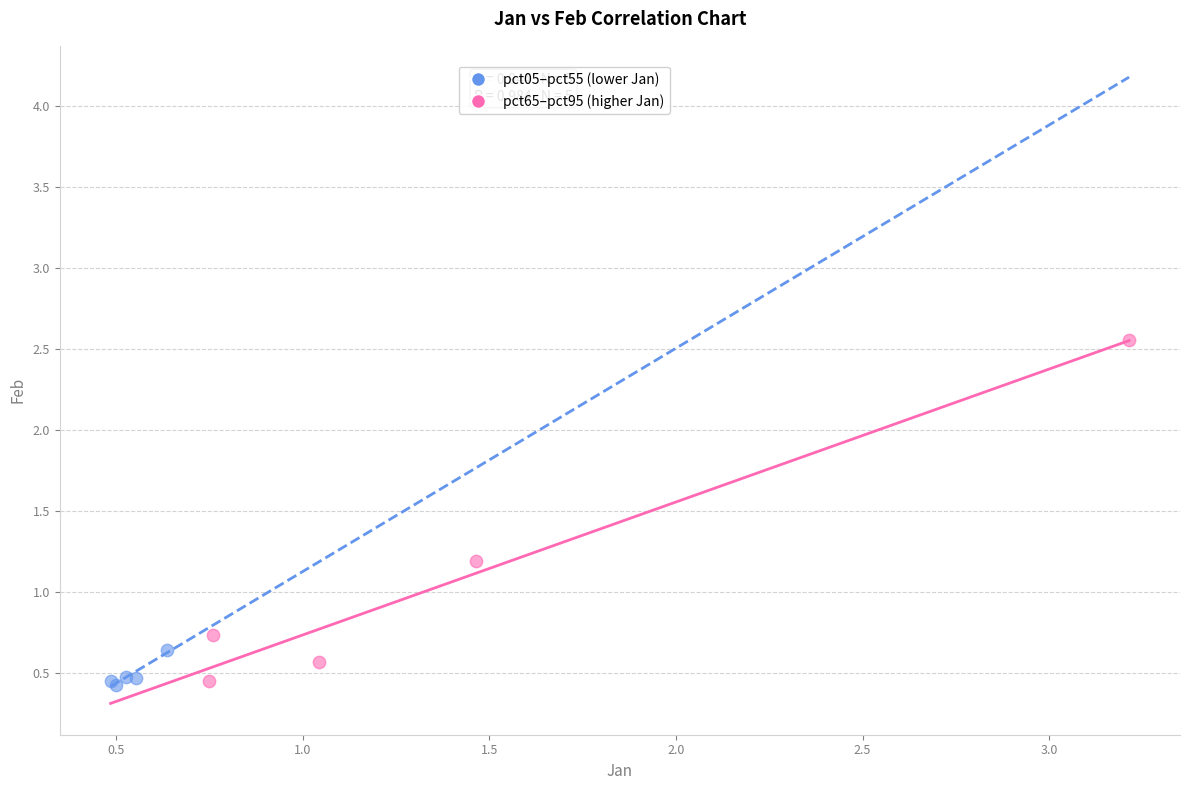

Which series has the widest spread of Y values?

pct65–pct95 (higher Jan)